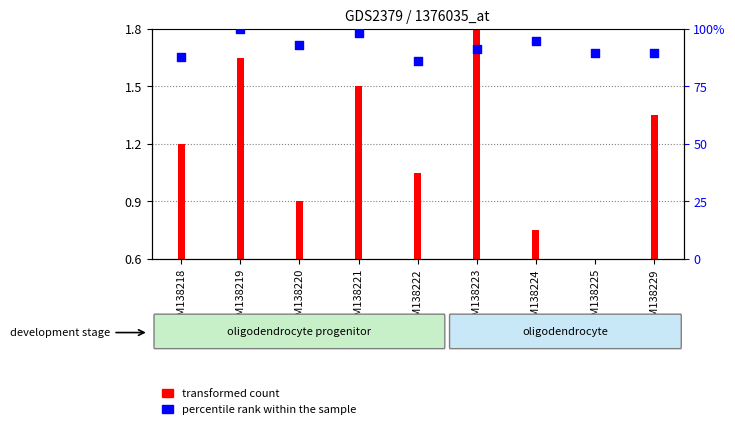

Which series reaches the minimum Y coordinate?

transformed count